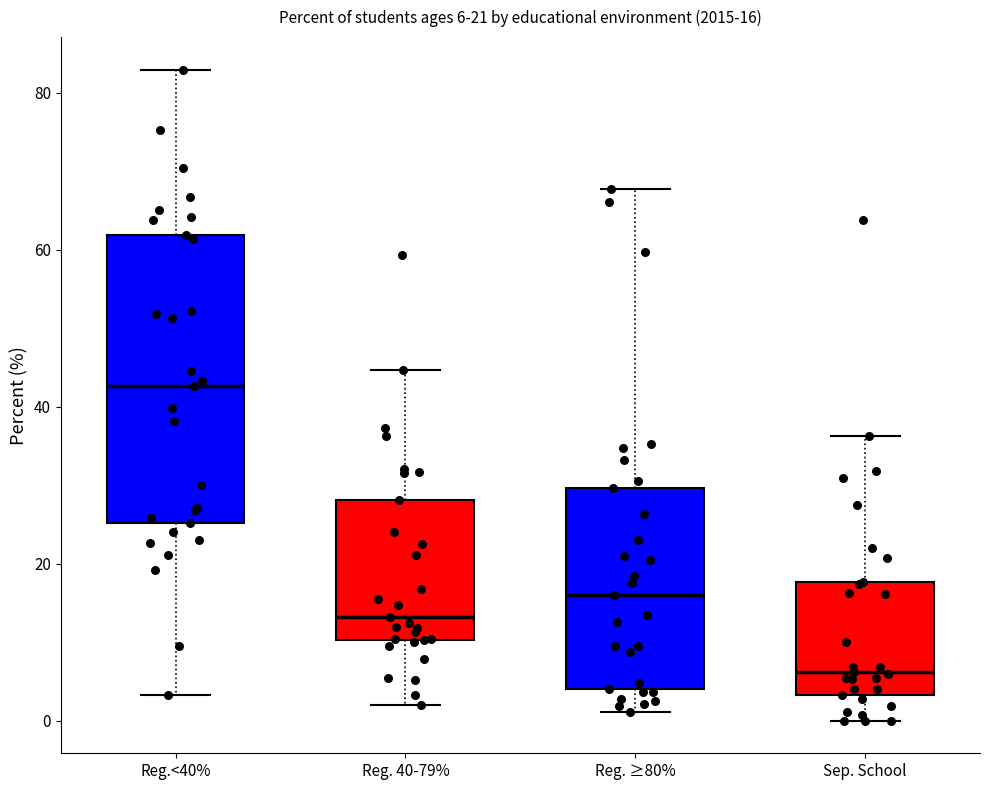

Which box's median line is the lowest?

Sep. School